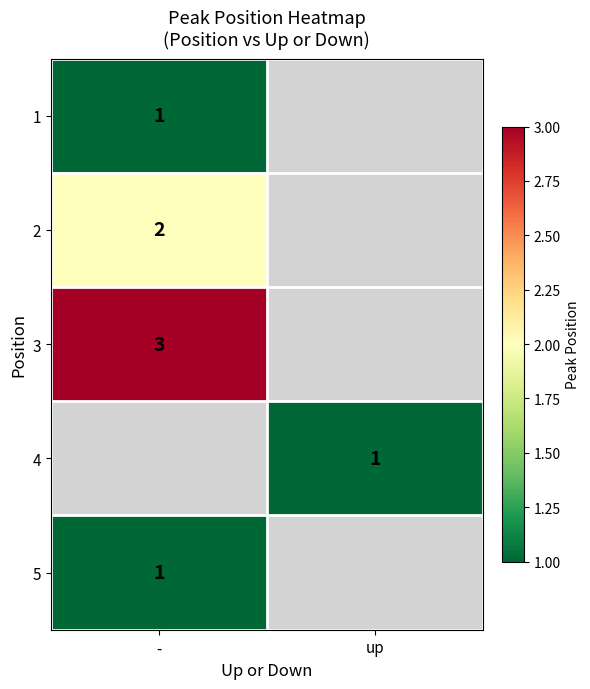

The 2 series shows 3 at -. True or false?

False